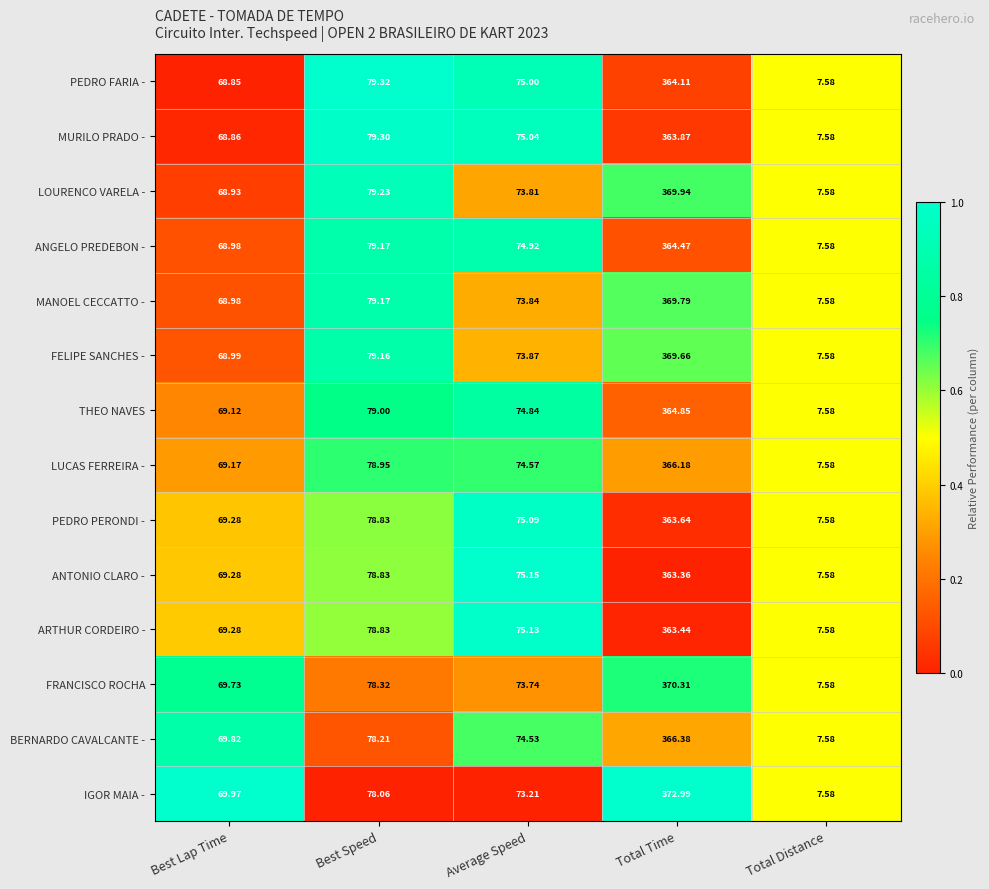

Where does the ANTONIO CLARO - series first go above 75?

Best Speed